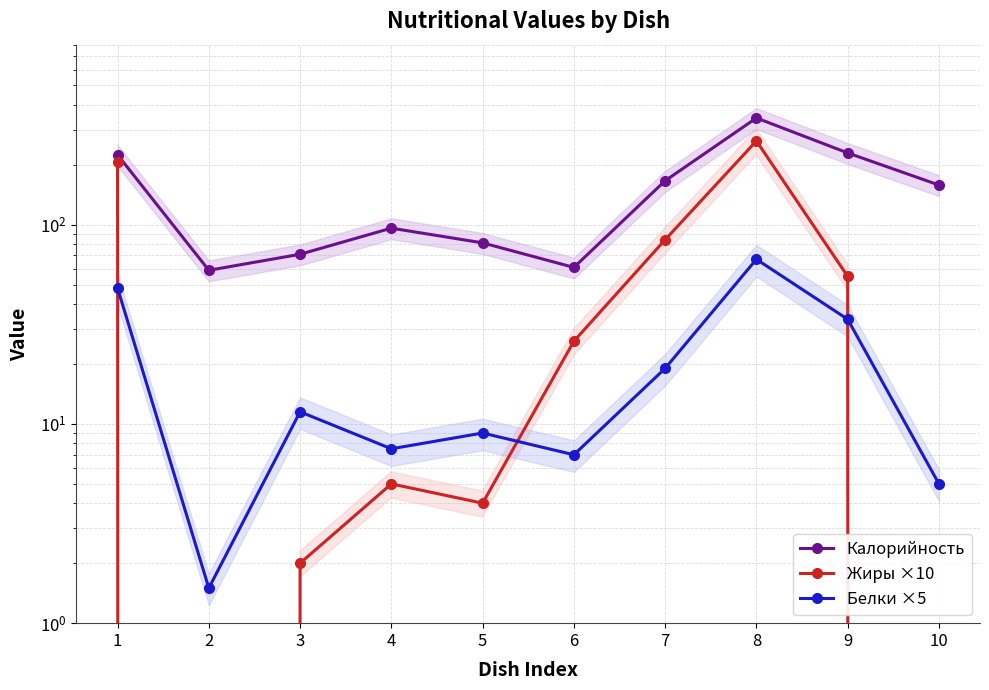

Reading left to right, extract all data points from this chart.

Калорийность: 224.0	59.0	71.0	96.0	81.0	61.0	166.0	343.0	229.0	158.0
Жиры ×10: 206.0	0.0	2.0	5.0	4.0	26.0	84.0	263.0	55.0	0.0
Белки ×5: 48.0	1.5	11.5	7.5	9.0	7.0	19.0	67.0	33.5	5.0